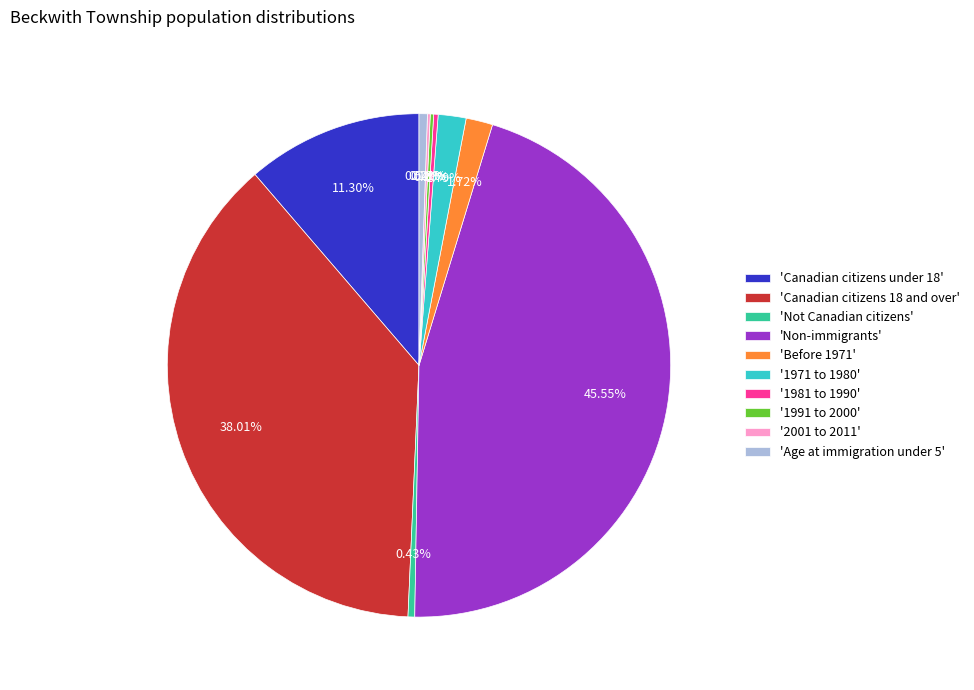

Combined, do 'Age at immigration under 5' and 'Non-immigrants' account for over 50%?

No